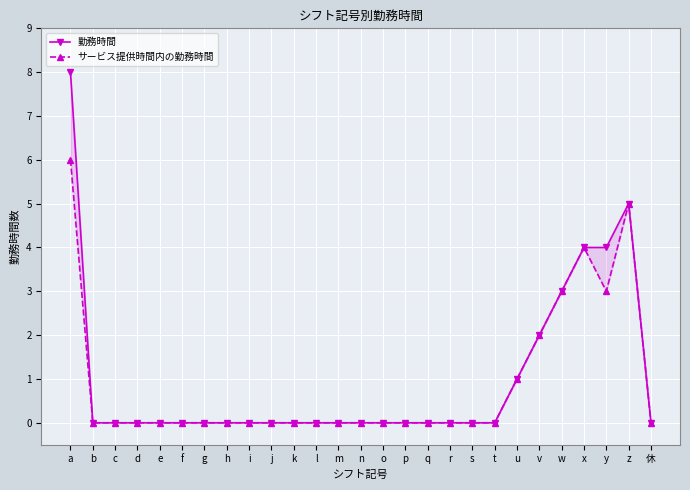

What is the average value of the 勤務時間 series?

1